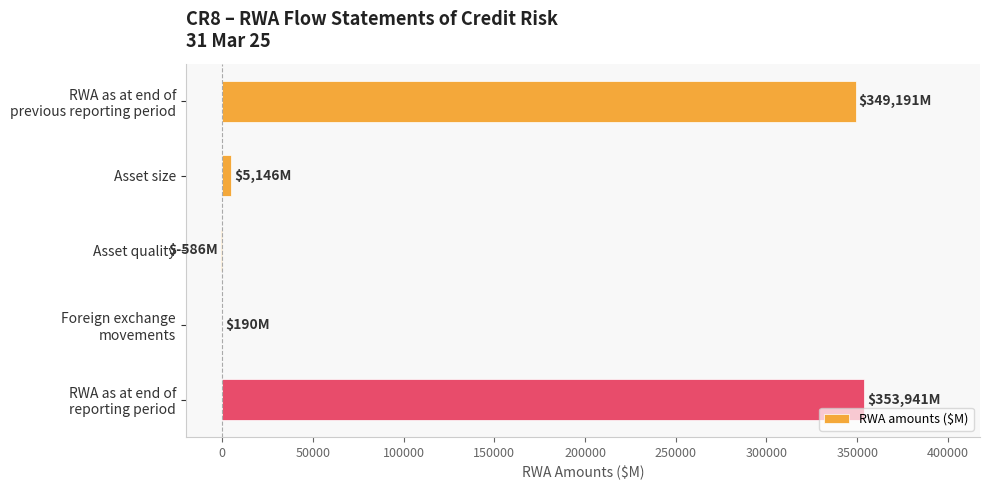

What is the maximum value shown in the chart?

353941